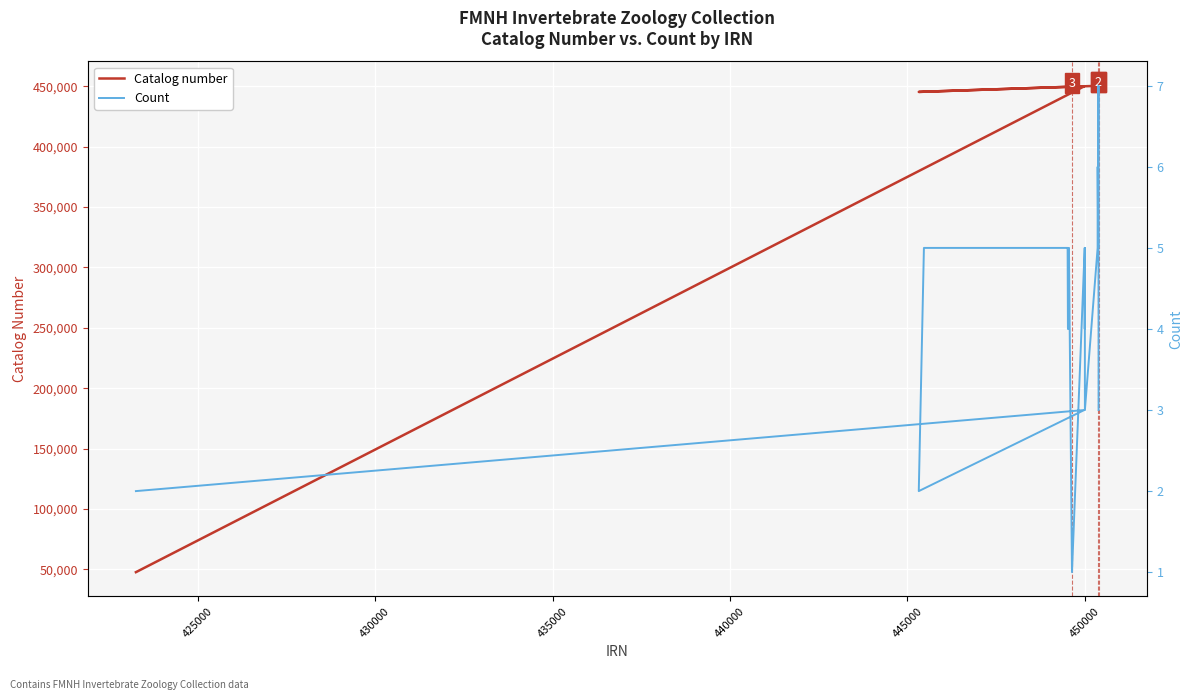

True or false: Count and Catalog number intersect in this chart.

False